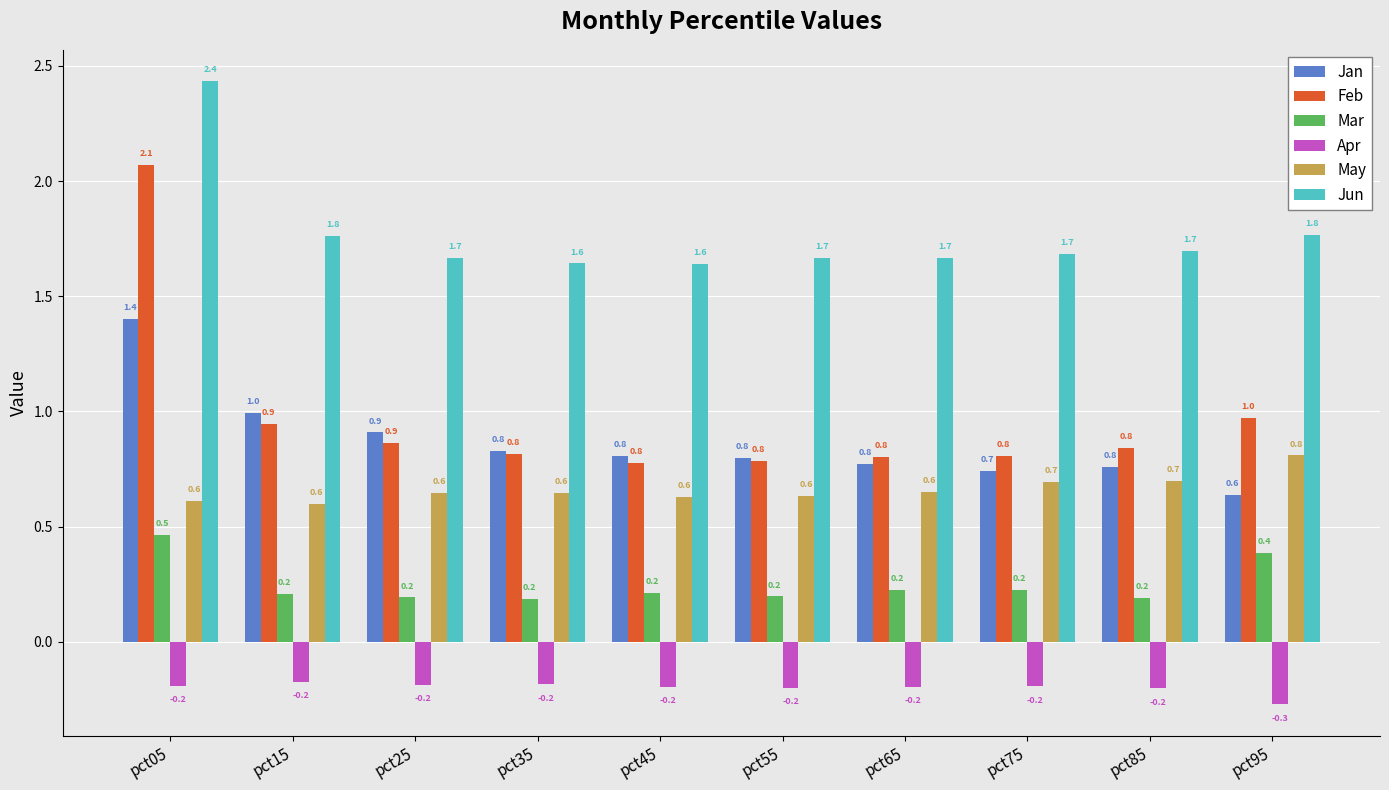

Which series has the largest total across all categories?

Jun